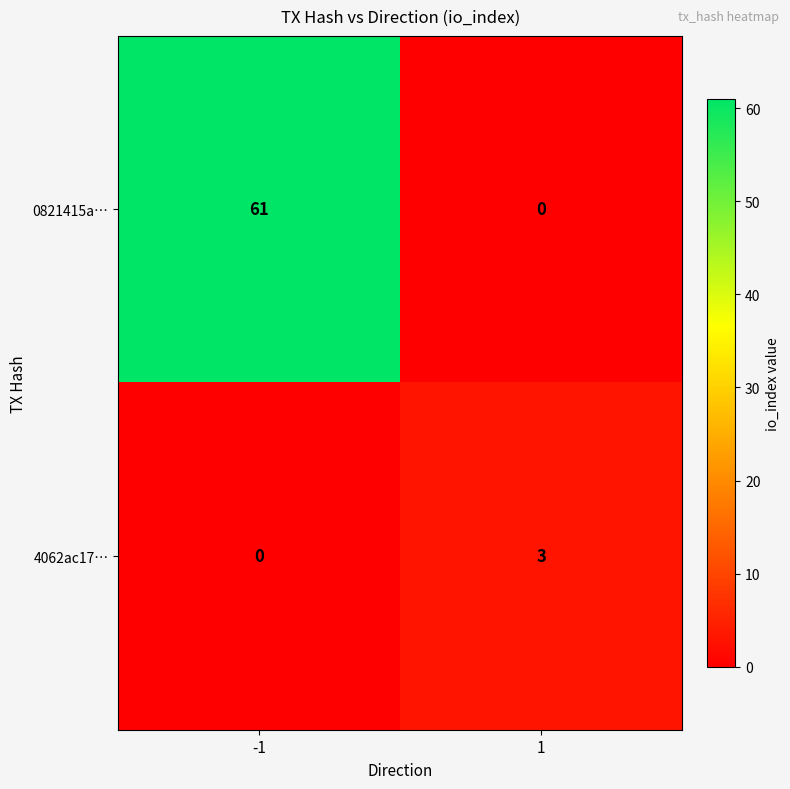

Count the number of categories in the chart.

2